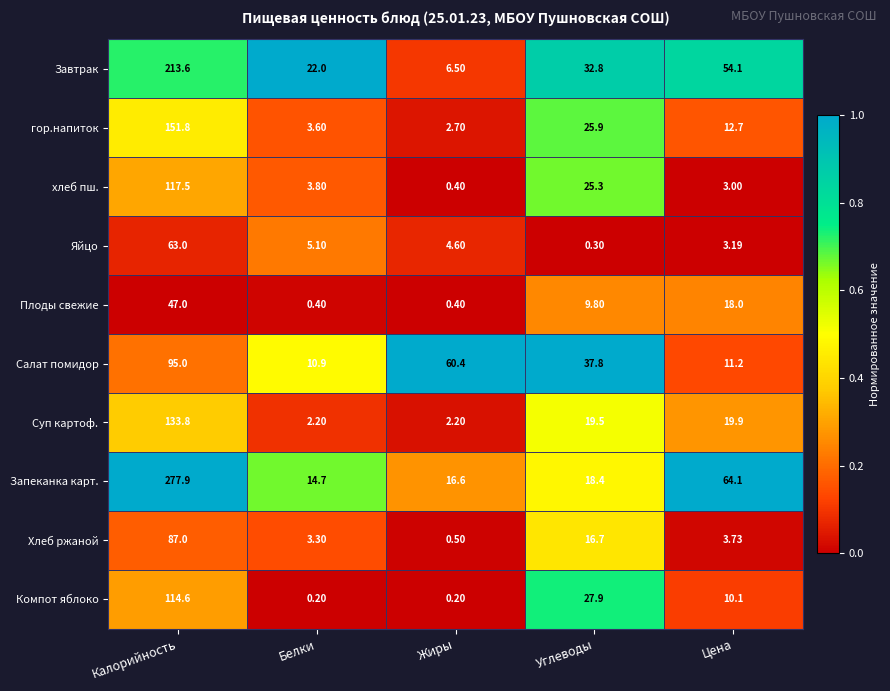

Which series has the largest range (max minus min)?

Запеканка карт.